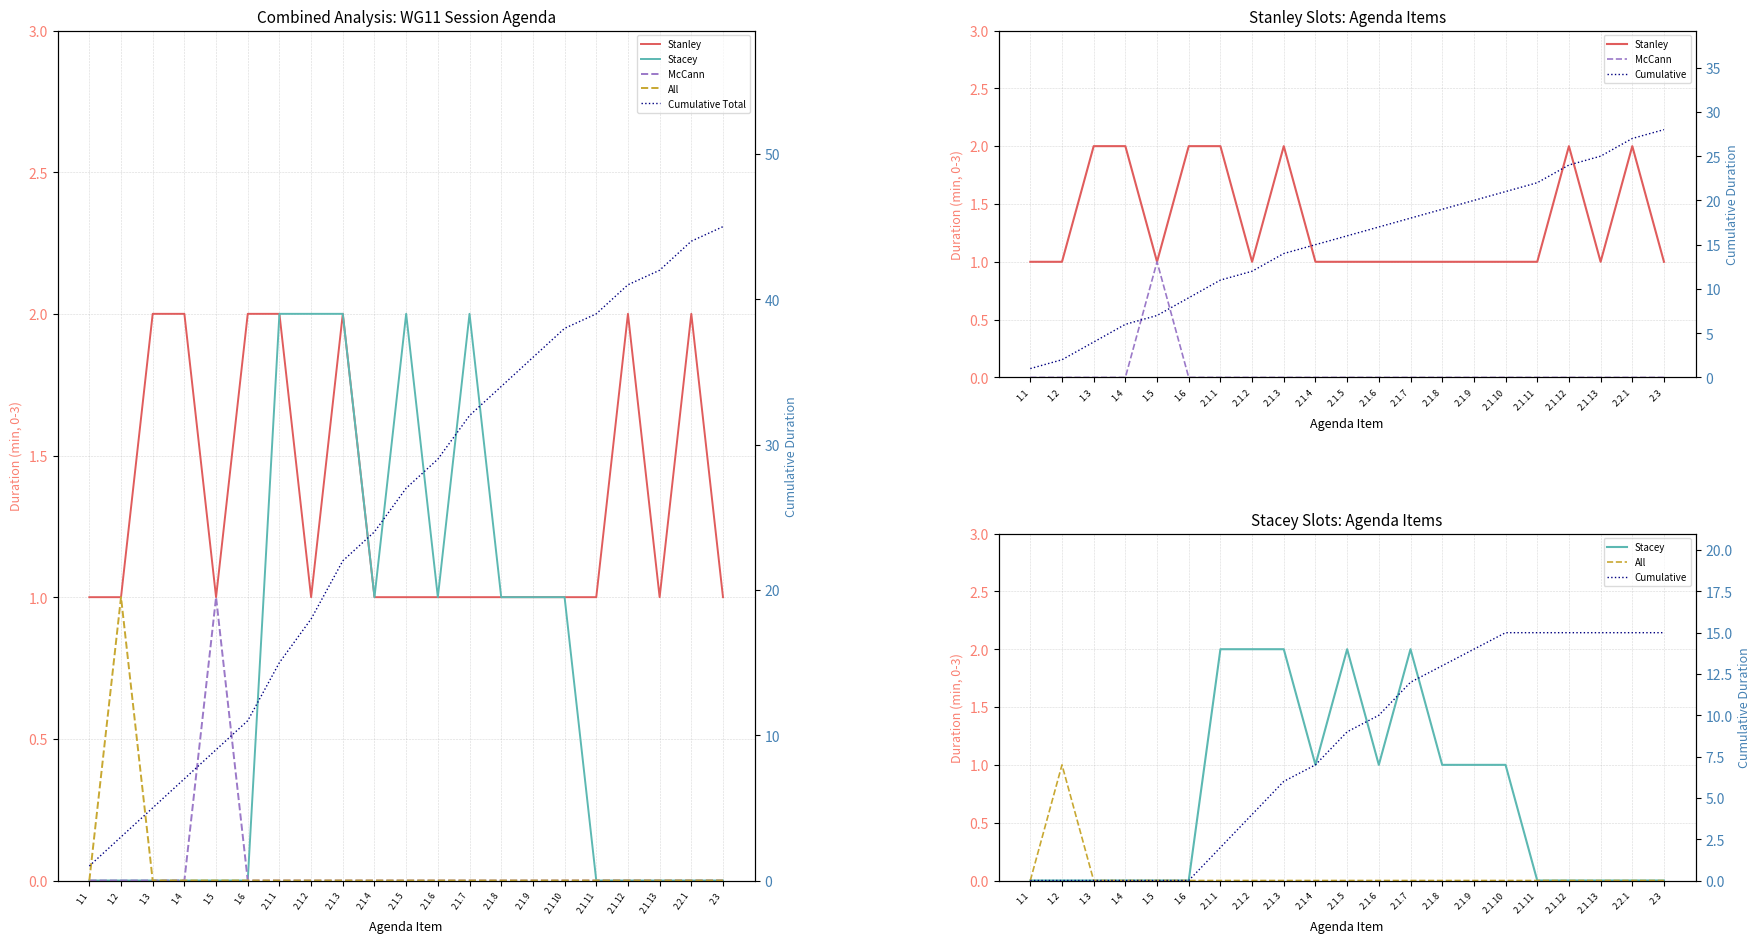

At how many categories does at least one series exceed 39?

4